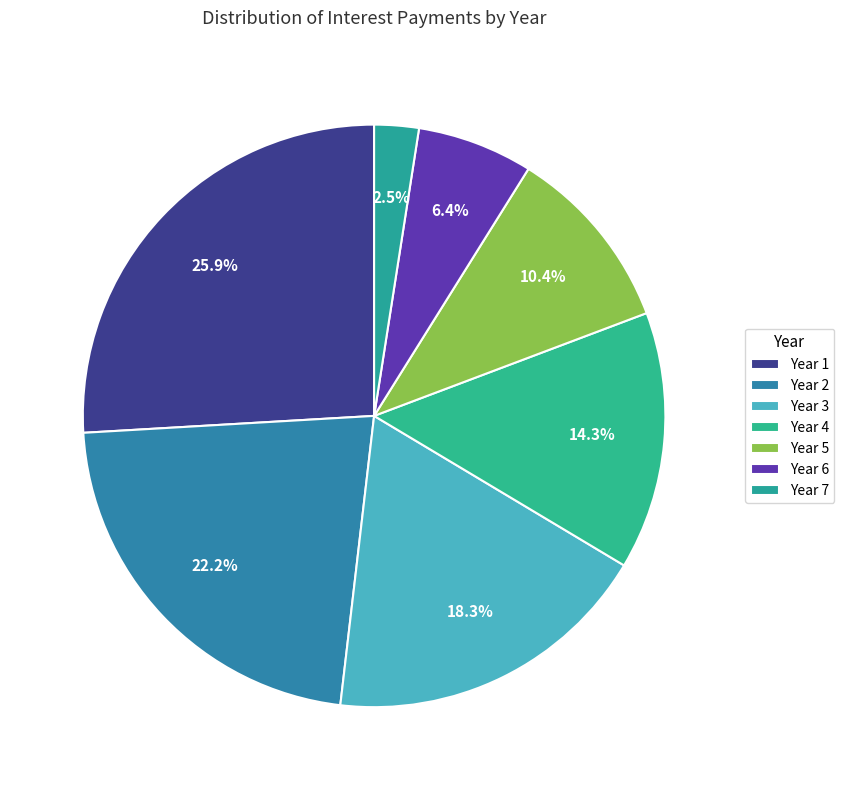

To the nearest percent, what is the difference between the Year 4 and Year 2 slice percentages?

8%